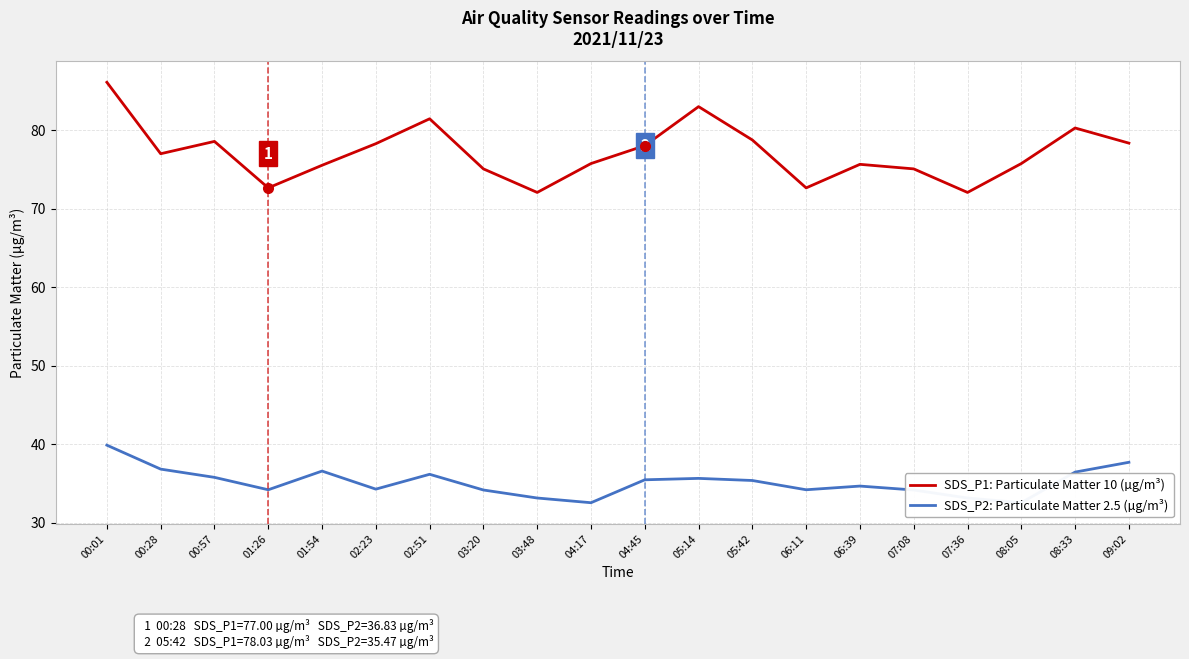

True or false: SDS_P2: Particulate Matter 2.5 (µg/m³) and SDS_P1: Particulate Matter 10 (µg/m³) intersect in this chart.

False